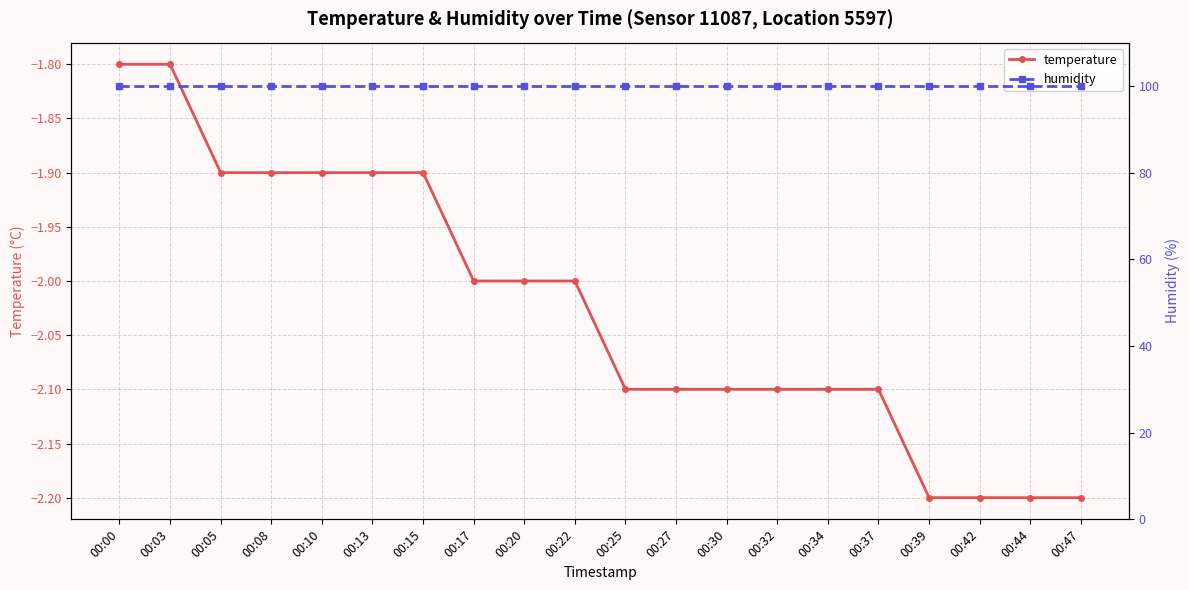

Between 00:30 and 00:44, which series saw the biggest shift?

temperature